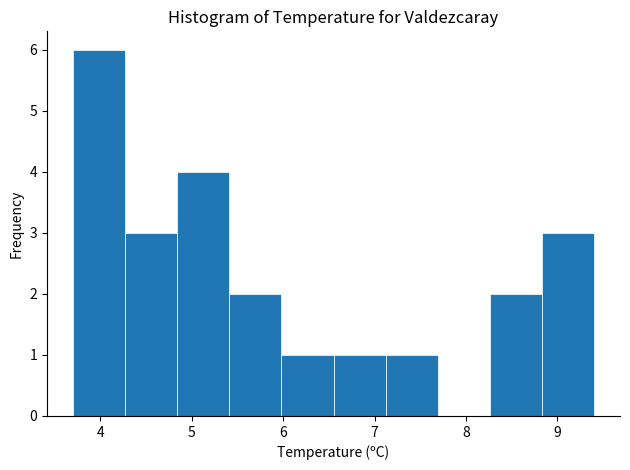

Reading left to right, list every bar in this chart as the range it spans on the x-axis followed by its height. Neither the bar edges nor the heights are printed on the chart, so give them approximately, as read against the axes.

3.70 to 4.27: 6
4.27 to 4.84: 3
4.84 to 5.41: 4
5.41 to 5.98: 2
5.98 to 6.55: 1
6.55 to 7.12: 1
7.12 to 7.69: 1
7.69 to 8.26: 0
8.26 to 8.83: 2
8.83 to 9.40: 3